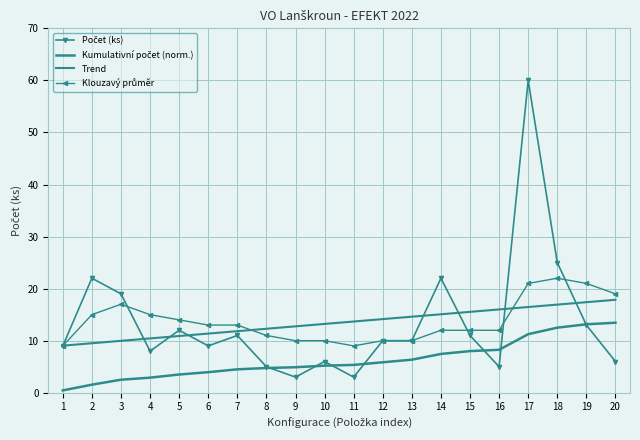

At which category does the chart reach its peak across all series?

17